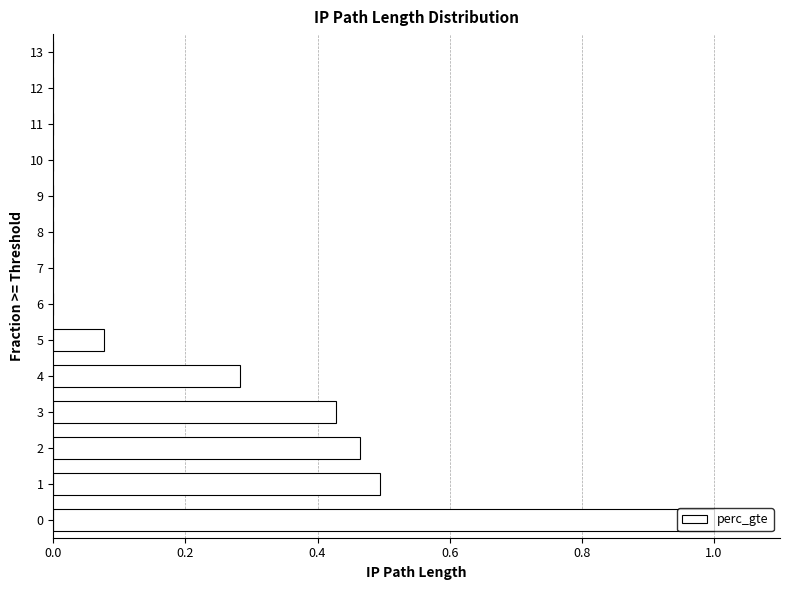

How many distinct data groups are displayed?

1